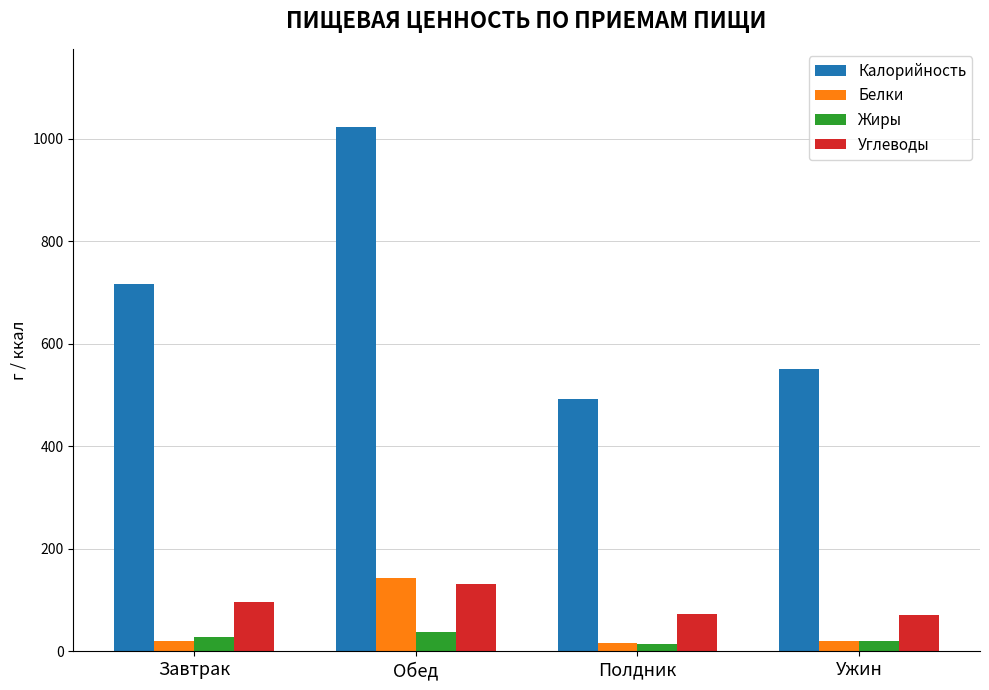

Is the value of Калорийность at Обед greater than the value of Белки at Ужин?

Yes